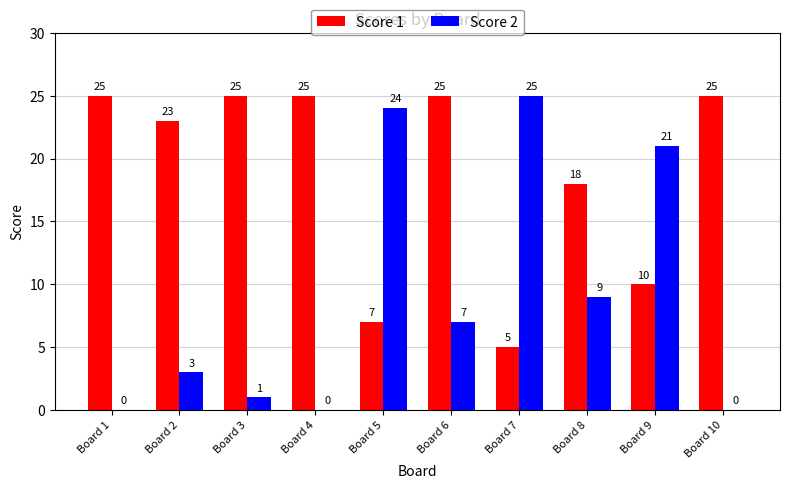

How many positive values does the Score 2 series have?

7